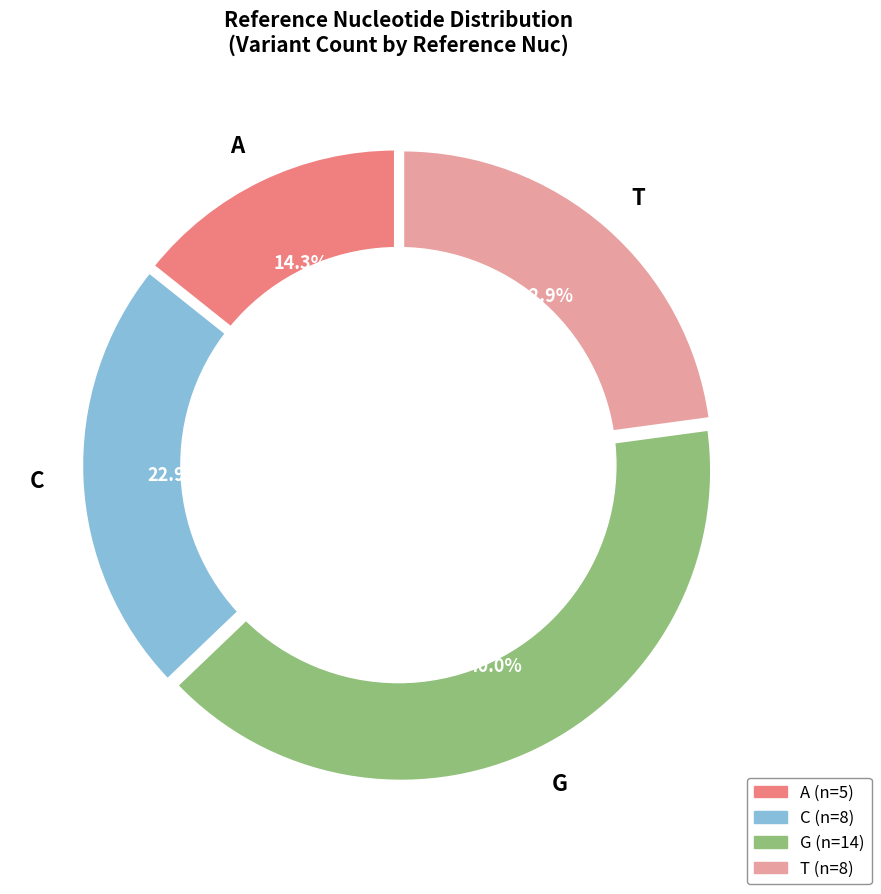

To the nearest percent, what is the difference between the A and C slice percentages?

9%